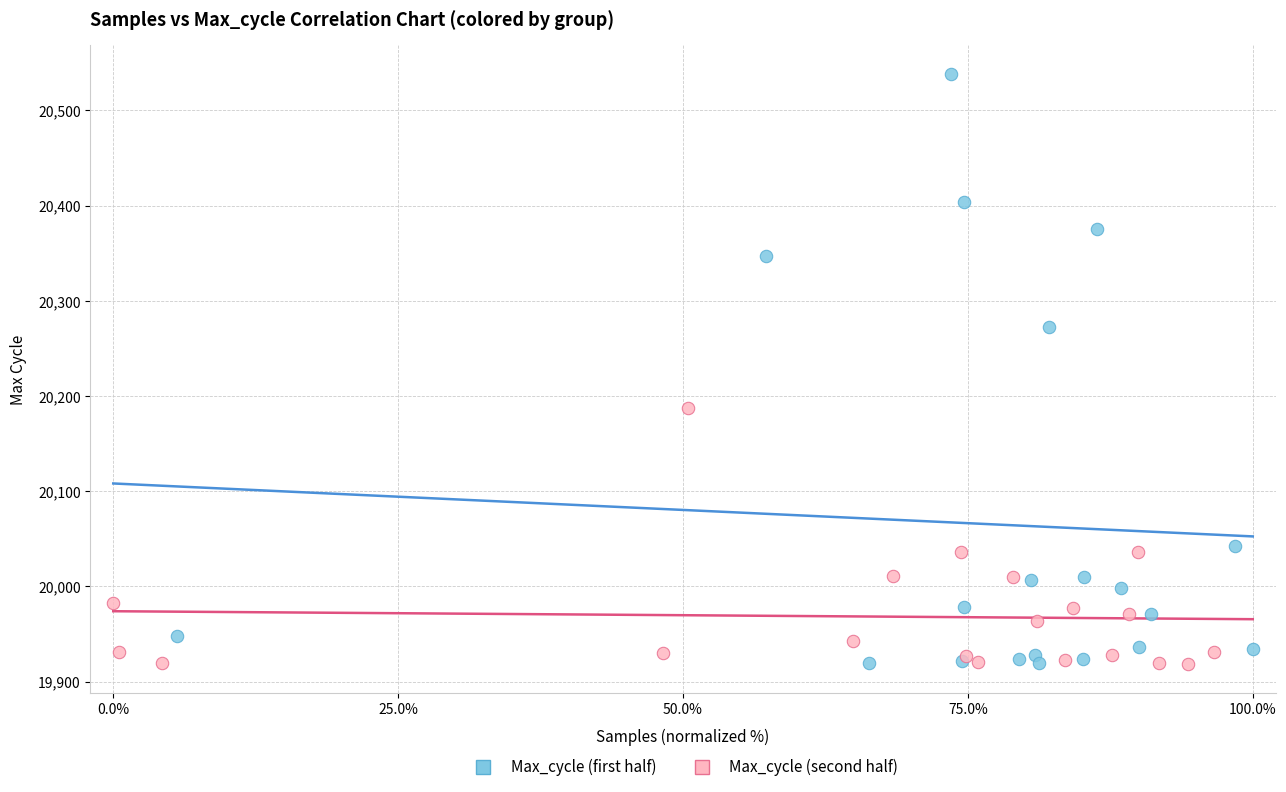

Which series has the widest spread of Y values?

Max_cycle (first half)